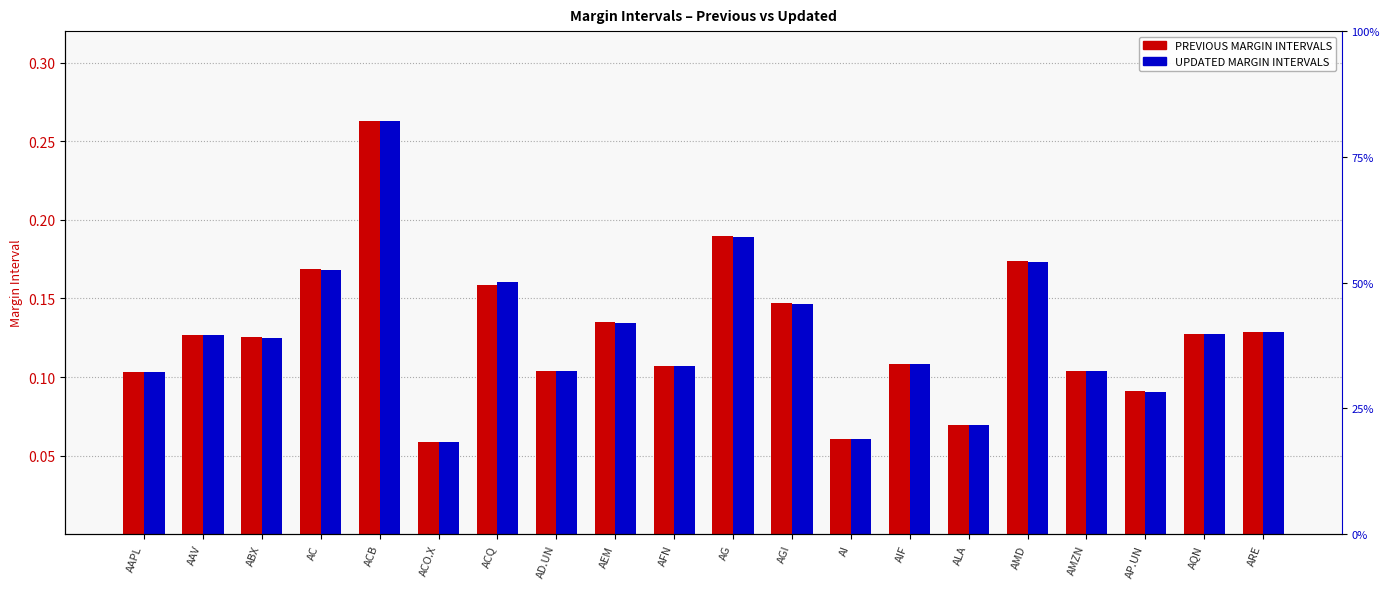

Reading right to left, transcribe all the data shown in this chart.

PREVIOUS MARGIN INTERVALS: ARE=0.1	AQN=0.1	AP.UN=0.1	AMZN=0.1	AMD=0.2	ALA=0.1	AIF=0.1	AI=0.1	AGI=0.1	AG=0.2	AFN=0.1	AEM=0.1	AD.UN=0.1	ACQ=0.2	ACO.X=0.1	ACB=0.3	AC=0.2	ABX=0.1	AAV=0.1	AAPL=0.1
UPDATED MARGIN INTERVALS: ARE=0.1	AQN=0.1	AP.UN=0.1	AMZN=0.1	AMD=0.2	ALA=0.1	AIF=0.1	AI=0.1	AGI=0.1	AG=0.2	AFN=0.1	AEM=0.1	AD.UN=0.1	ACQ=0.2	ACO.X=0.1	ACB=0.3	AC=0.2	ABX=0.1	AAV=0.1	AAPL=0.1